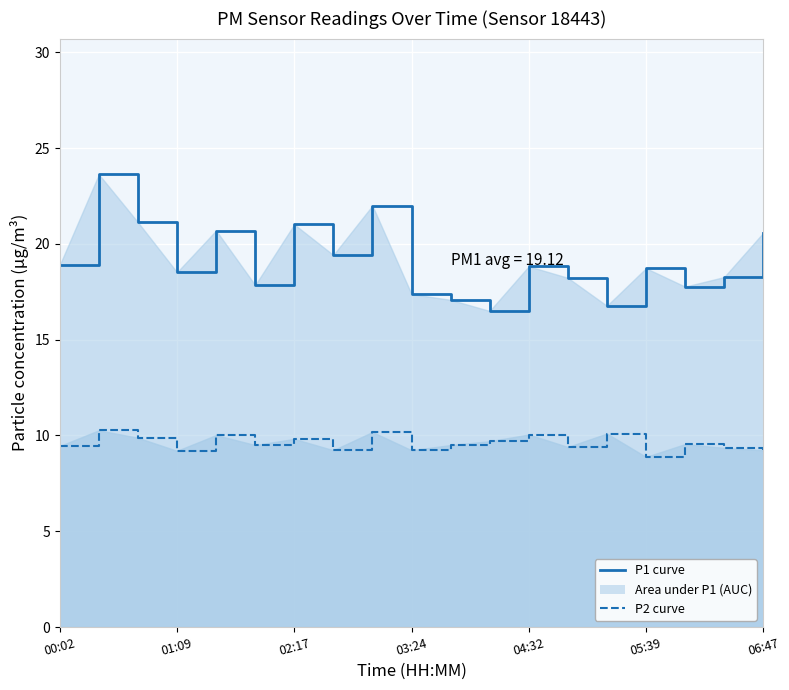

What is the average value of the P2 series?

9.6